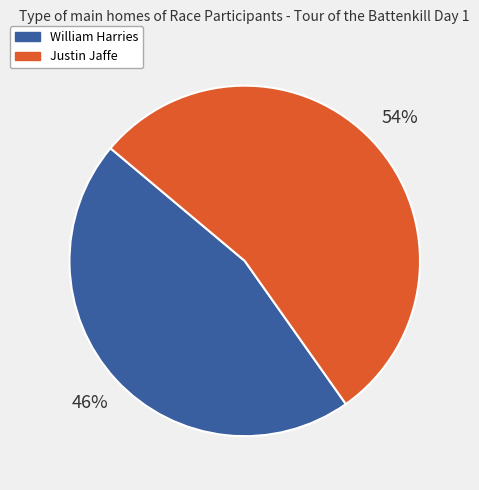

To the nearest percent, what portion does Justin Jaffe represent?

54%